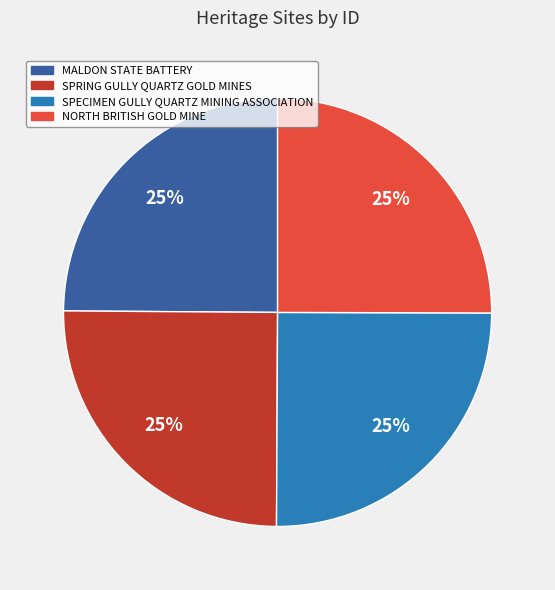

To the nearest percent, what percentage of the pie is SPECIMEN GULLY QUARTZ MINING ASSOCIATION?

25%